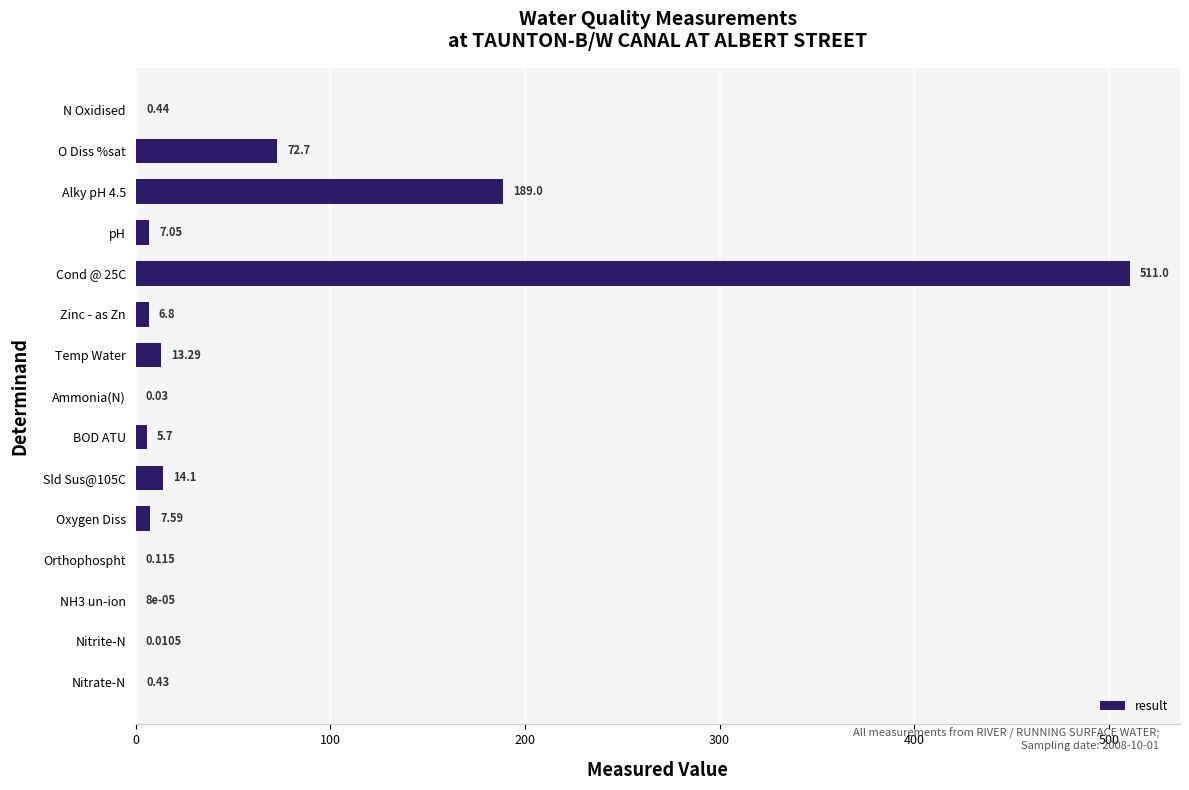

Between O Diss %sat and Sld Sus@105C, which is larger?

O Diss %sat